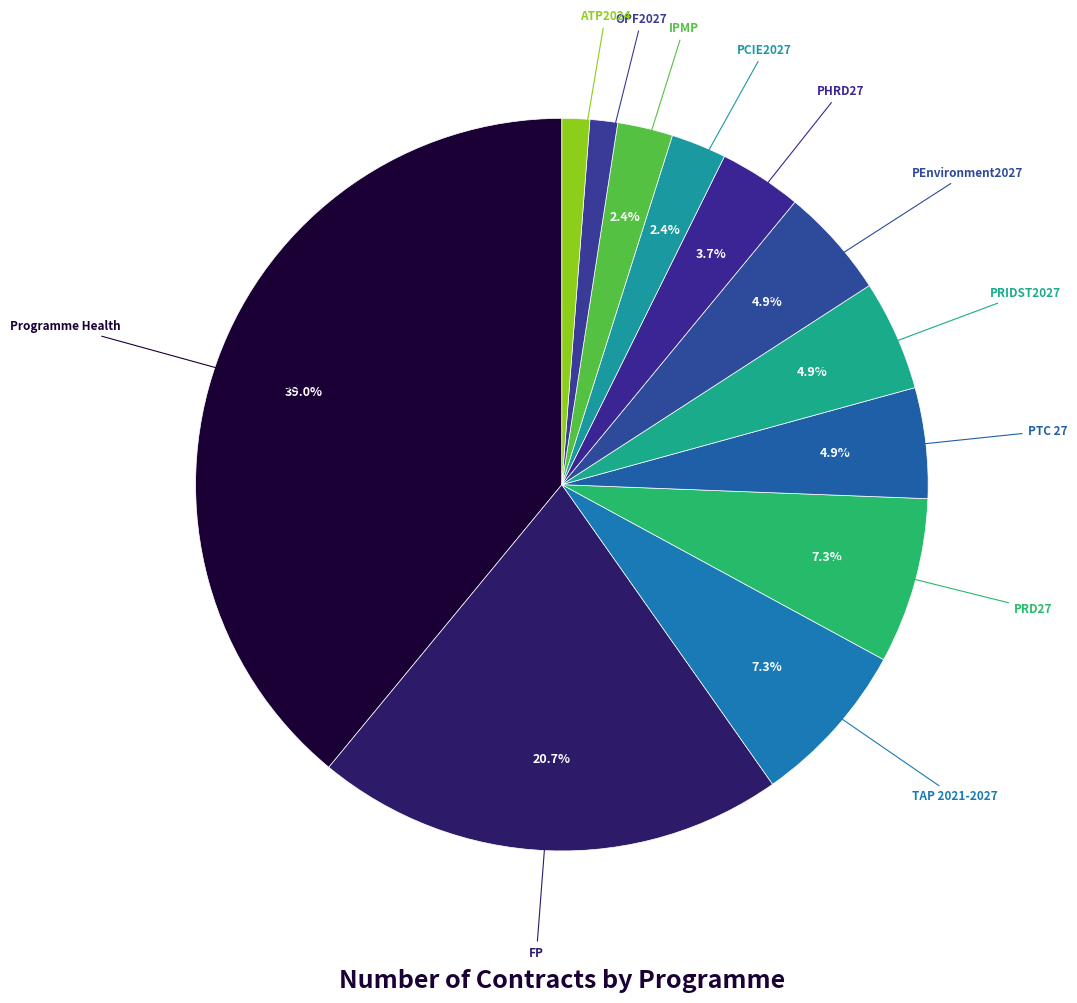

How many segments does this pie chart have?

12